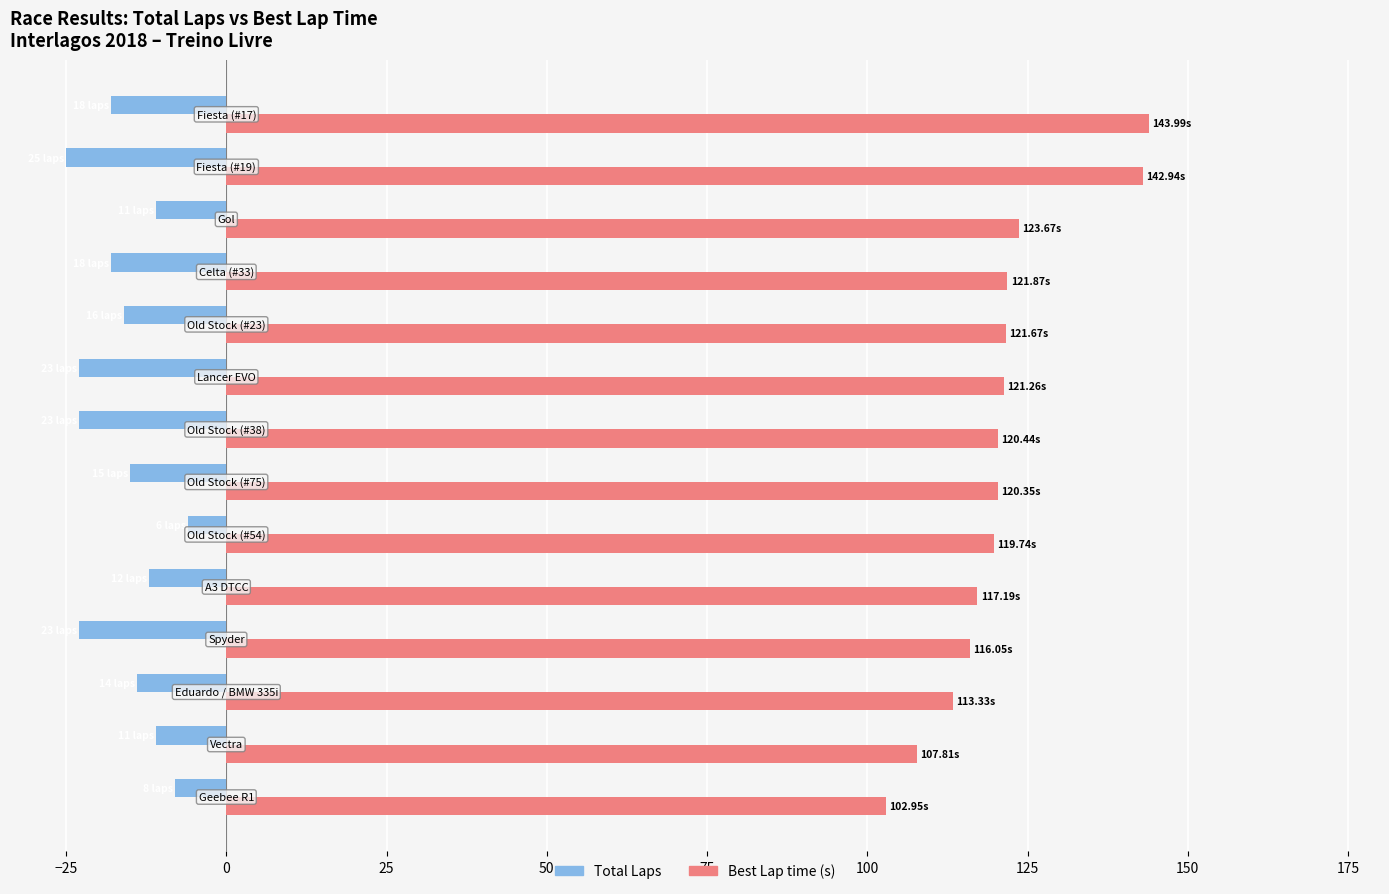

Which series has the widest spread of values?

Best Lap time (s)